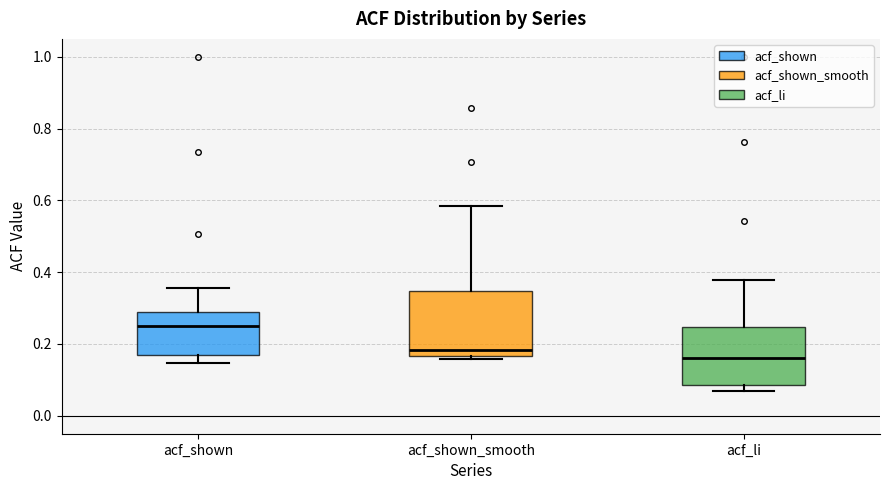

Where is the lower edge of the box for acf_shown on the y-axis? The values are not printed on the chart, so give them approximately, as read against the axis.

0.16